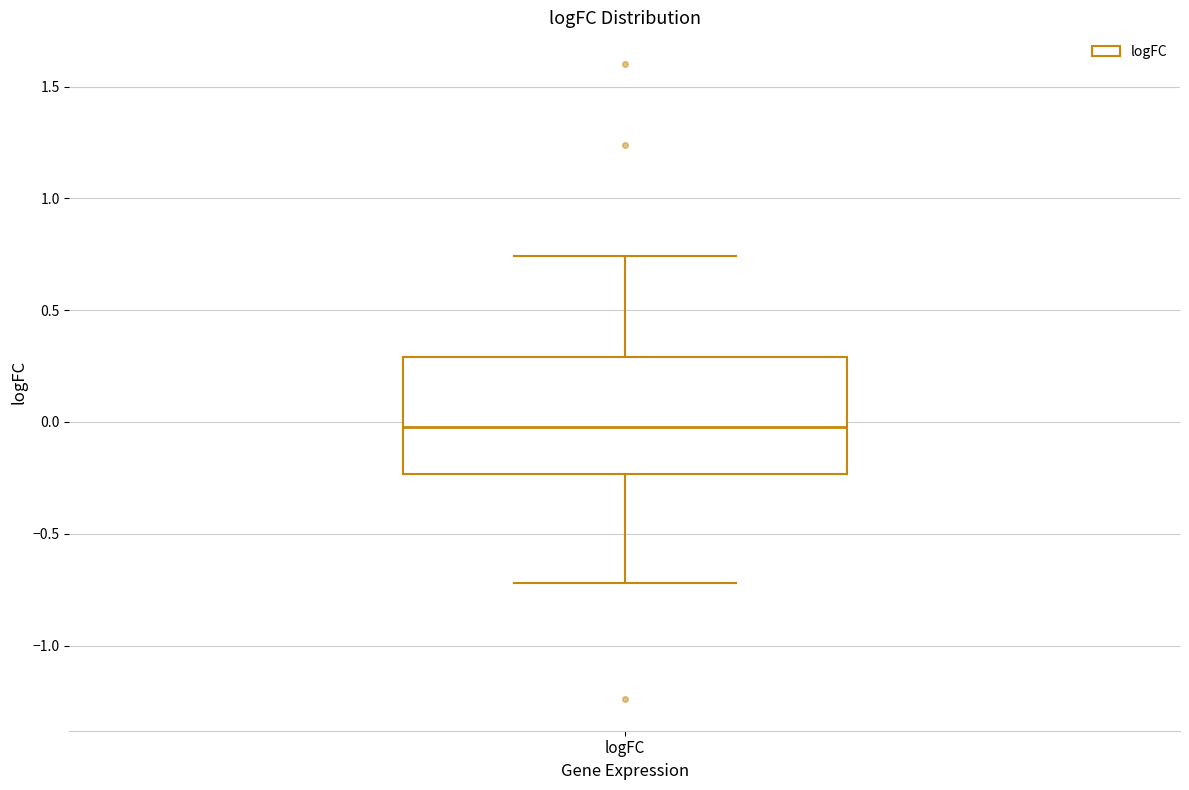

Where is the upper edge of the box for logFC on the y-axis? The values are not printed on the chart, so give them approximately, as read against the axis.

0.30